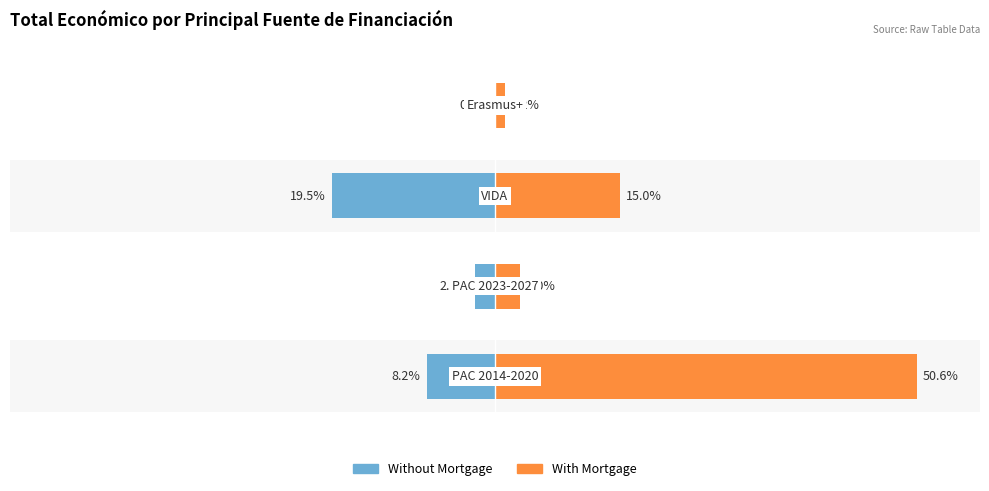

Which series changed the most between 1 and 2?

Without Mortgage